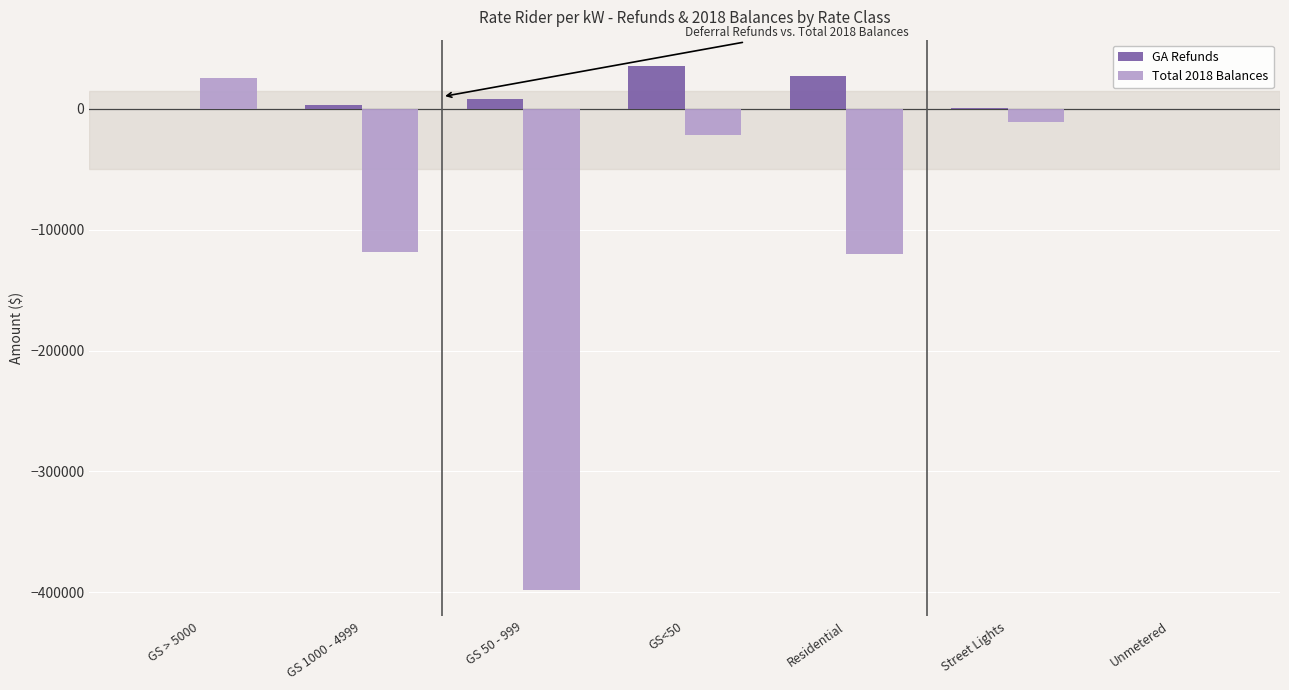

What is the sum of all GA Refunds values?

72973.9